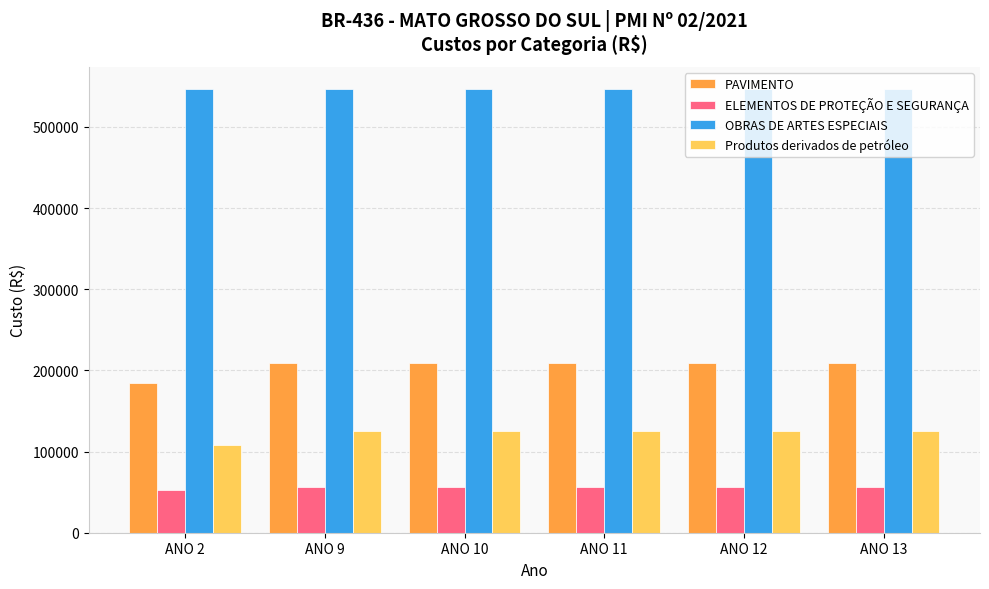

True or false: PAVIMENTO has a value of 209123.8 at ANO 13.

True